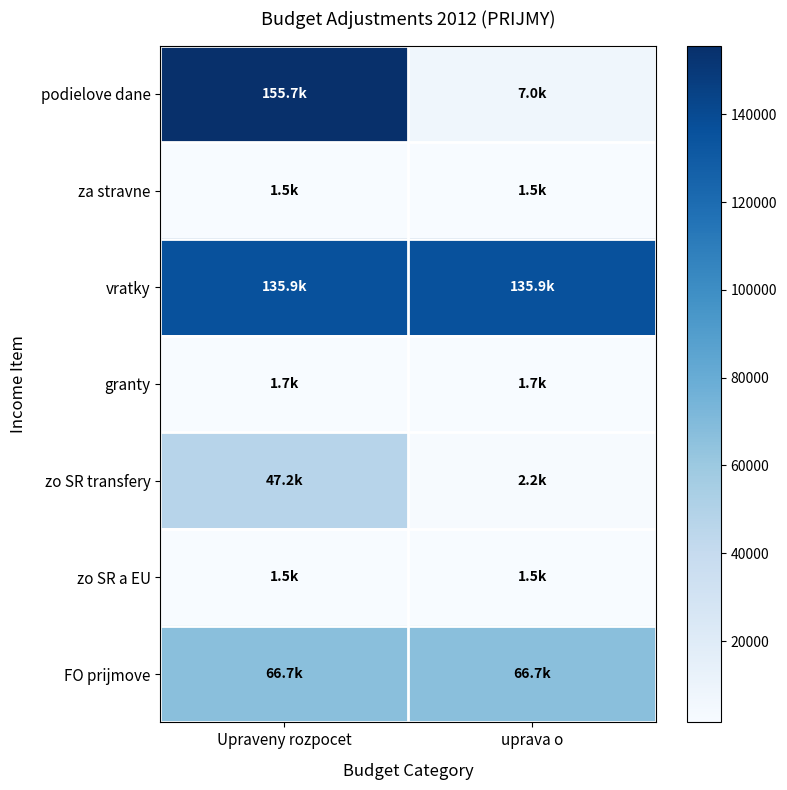

At how many categories does at least one series exceed 152220?

1